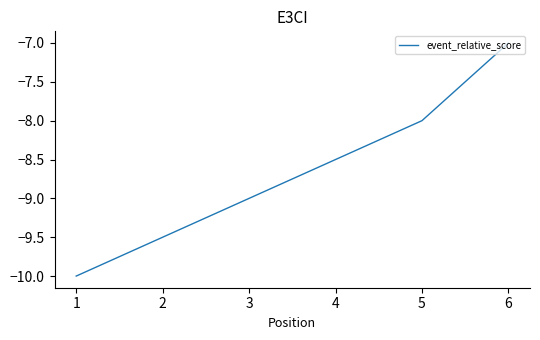

Count the number of values greater than -10.

2